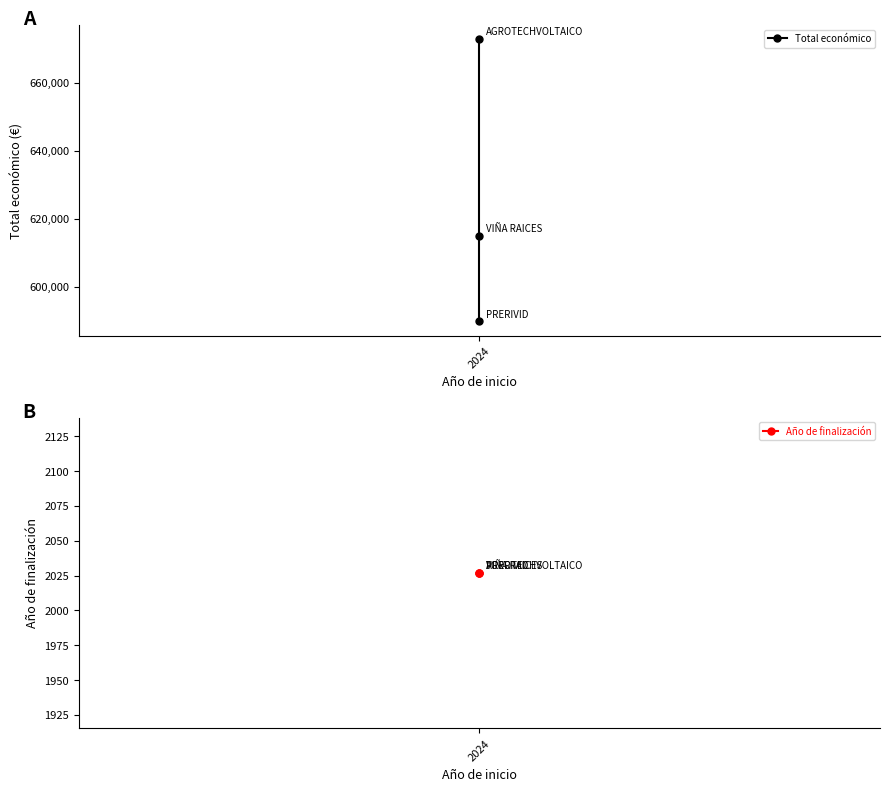

What is the total value across all series at 2024?

674834